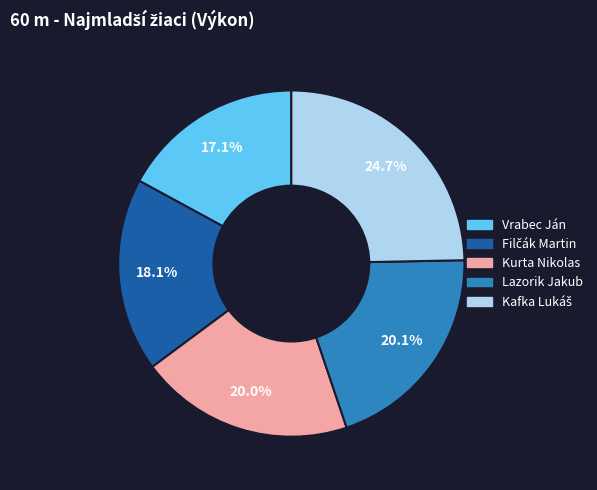

To the nearest percent, what portion does Lazorik Jakub represent?

20%